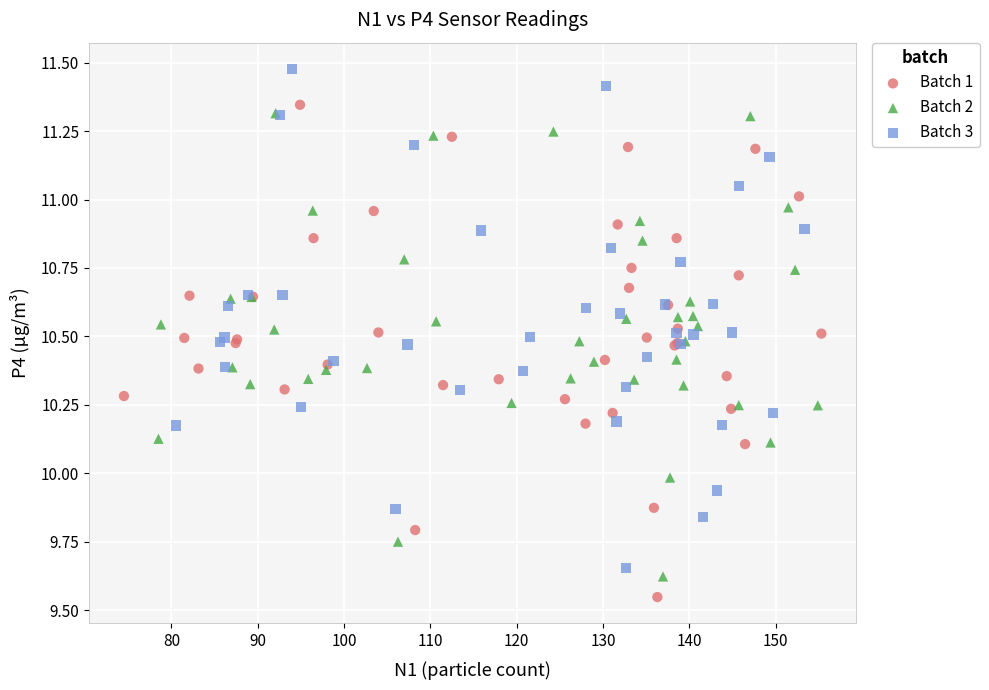

Which series contains the highest Y value?

Batch 3